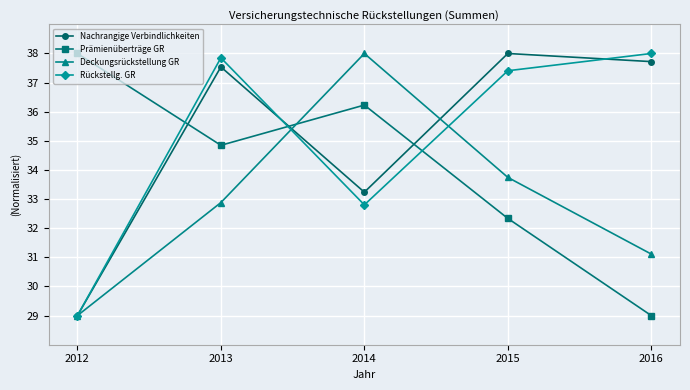

What is the maximum value shown in the chart?

38.0